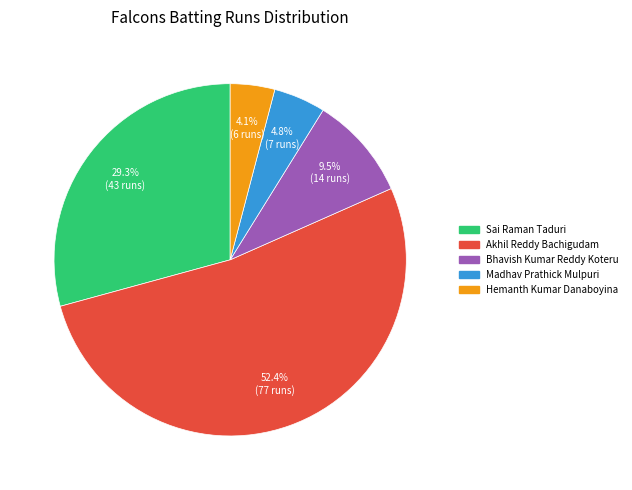

Combined, what portion of the pie is Madhav Prathick Mulpuri and Akhil Reddy Bachigudam?

57.1%